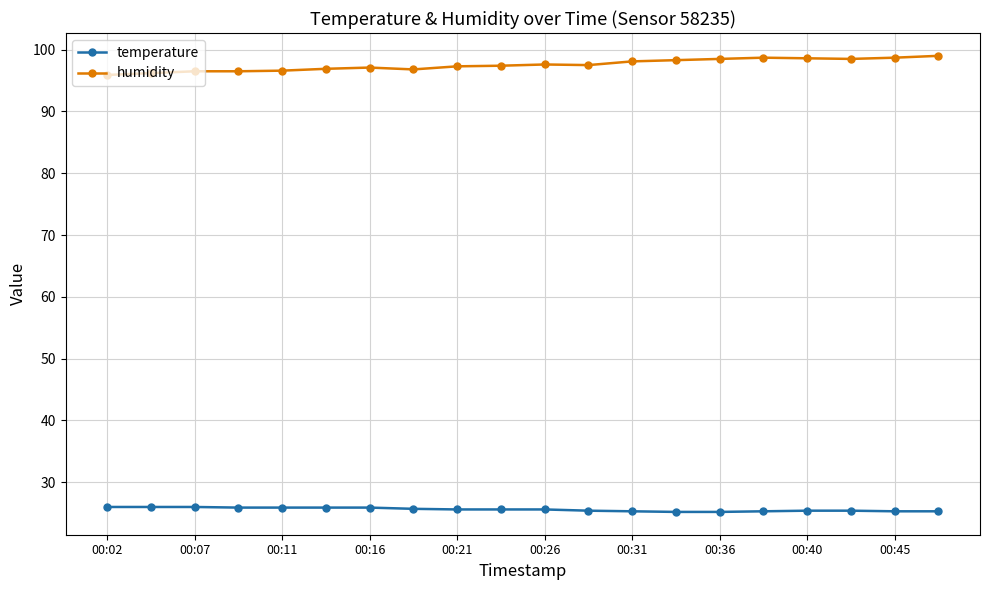

True or false: humidity and temperature intersect in this chart.

False